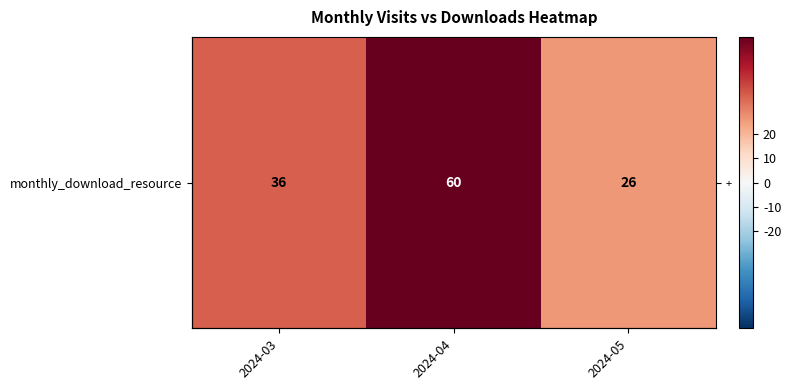

What is the minimum value shown in the chart?

26